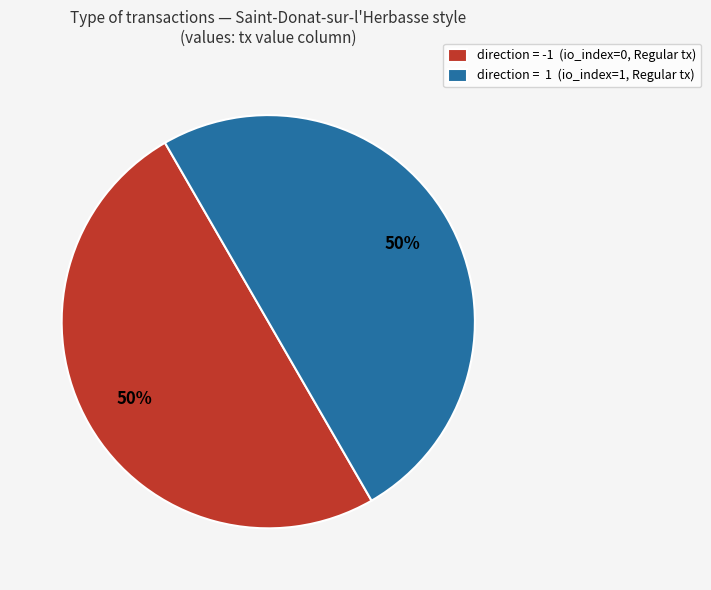

How many segments does this pie chart have?

2